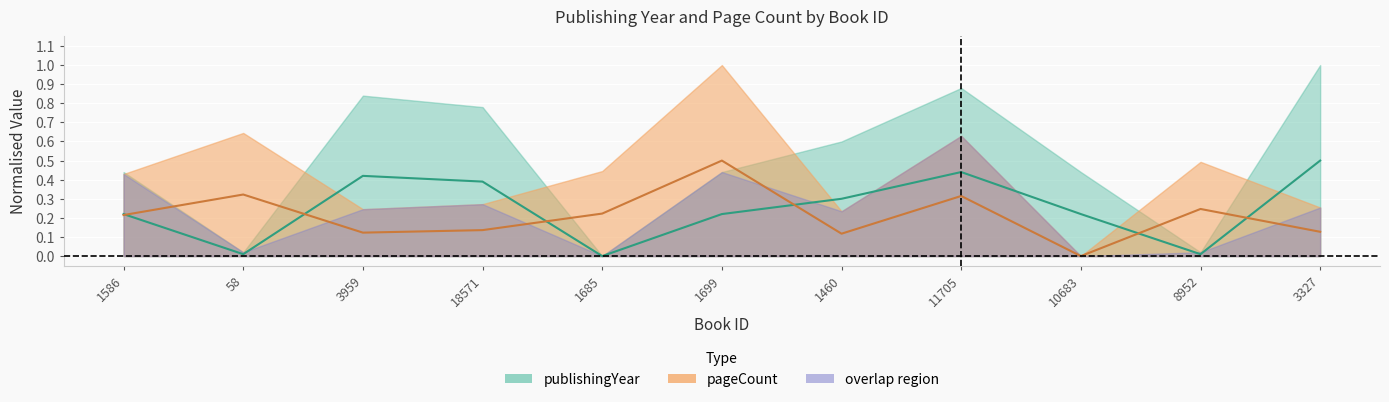

Between which two adjacent categories do pageCount and publishingYear first intersect?

1586 and 58